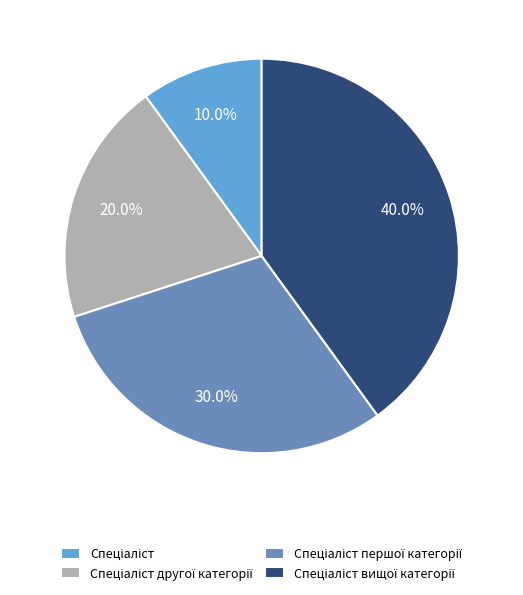

Is there any slice that represents more than half of the pie?

No